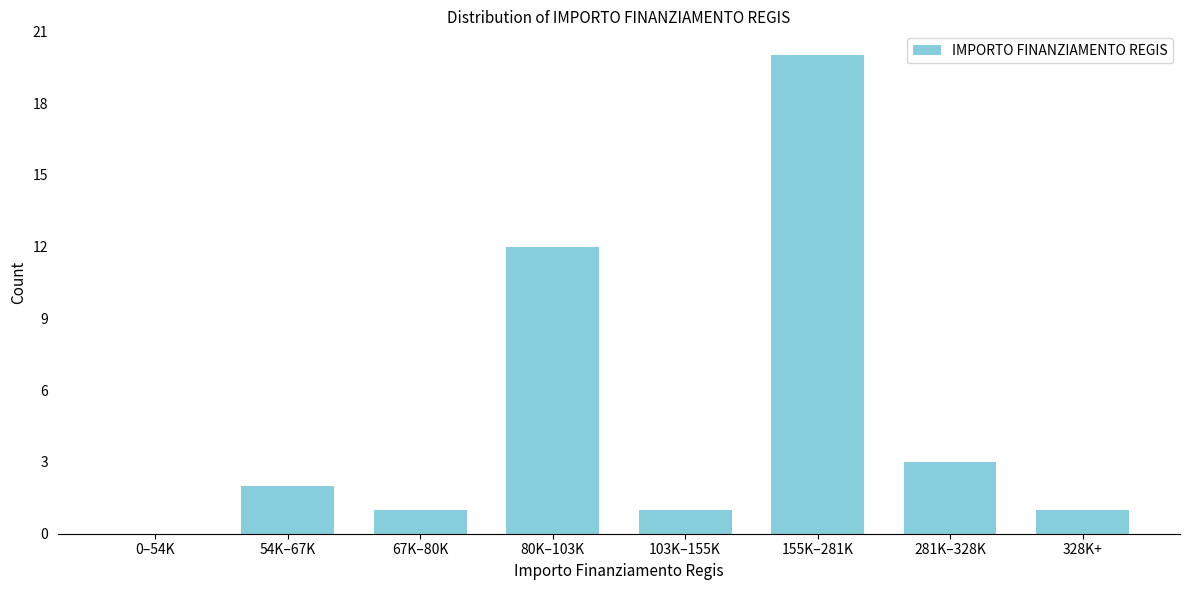

Reading right to left, extract all data points from this chart.

328K+=1	281K–328K=3	155K–281K=20	103K–155K=1	80K–103K=12	67K–80K=1	54K–67K=2	0–54K=0